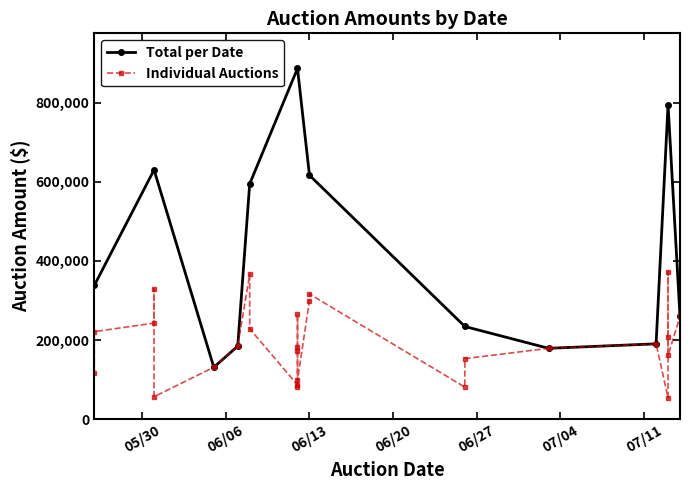

Does the chart have visible grid lines?

No